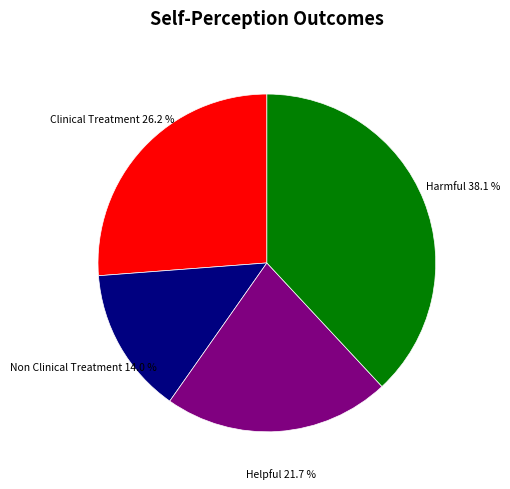

To the nearest percent, what portion does Helpful represent?

22%